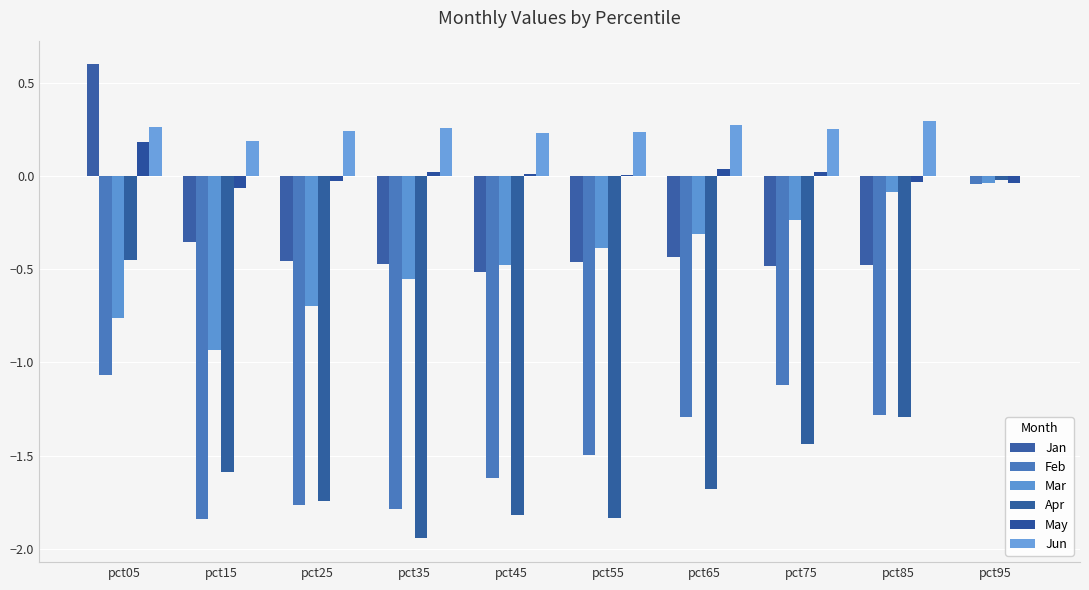

How many groups of bars are there?

10